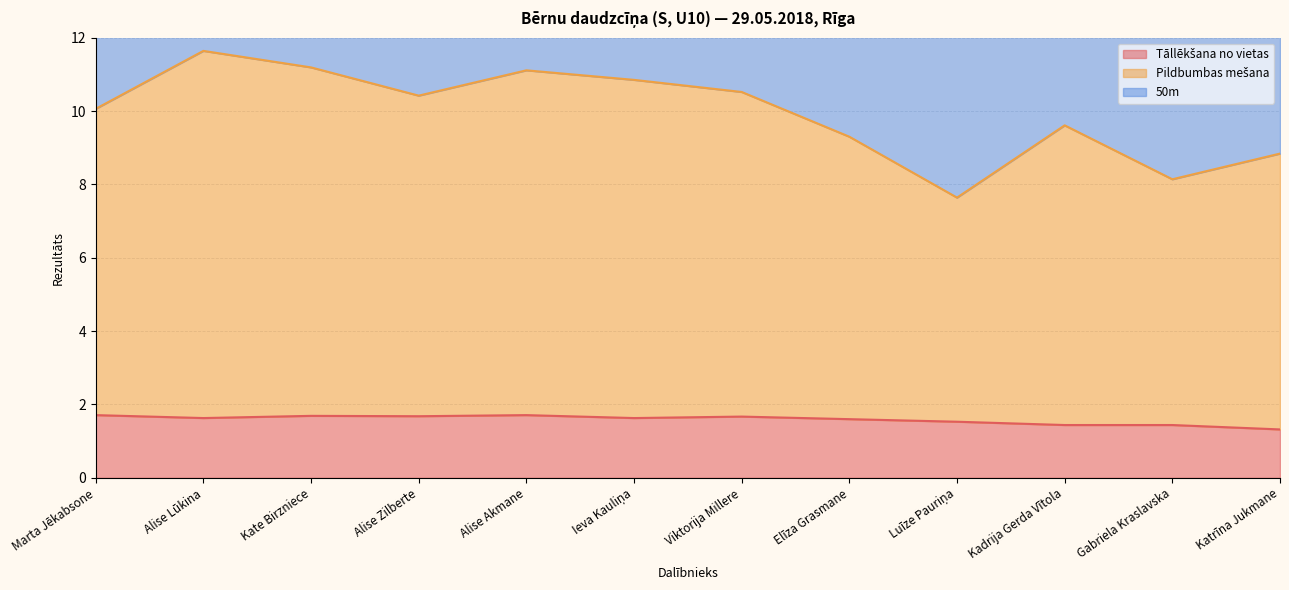

Reading left to right, extract all data points from this chart.

Tāllēkšana no vietas: Marta Jēkabsone=1.7	Alise Lūkina=1.6	Kate Birzniece=1.7	Alise Zilberte=1.7	Alise Akmane=1.7	Ieva Kauliņa=1.6	Viktorija Millere=1.7	Elīza Grasmane=1.6	Luīze Pauriņa=1.5	Kadrija Gerda Vītola=1.4	Gabriela Kraslavska=1.4	Katrīna Jukmane=1.3
Pildbumbas mešana: Marta Jēkabsone=10.1	Alise Lūkina=11.6	Kate Birzniece=11.2	Alise Zilberte=10.4	Alise Akmane=11.1	Ieva Kauliņa=10.9	Viktorija Millere=10.5	Elīza Grasmane=9.3	Luīze Pauriņa=7.6	Kadrija Gerda Vītola=9.6	Gabriela Kraslavska=8.1	Katrīna Jukmane=8.8